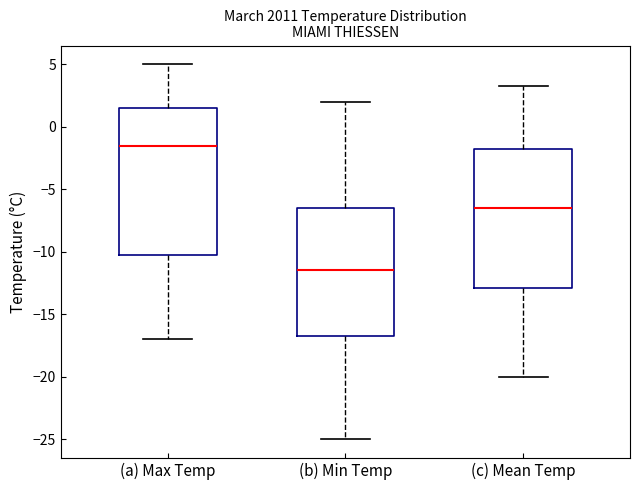

Reading left to right, transcribe this box plot: for each box, give where its median line is, the range the box spans, and where its two whiskers end, as read against the y-axis. The values are not printed on the chart, so give them approximately, as read against the axis.

(a) Max Temp: median -1.5, box -10.0 to 1.5, whiskers -17.0 to 5.0
(b) Min Temp: median -11.5, box -16.5 to -6.5, whiskers -25.0 to 2.0
(c) Mean Temp: median -6.5, box -13.0 to -2.0, whiskers -20.0 to 3.5